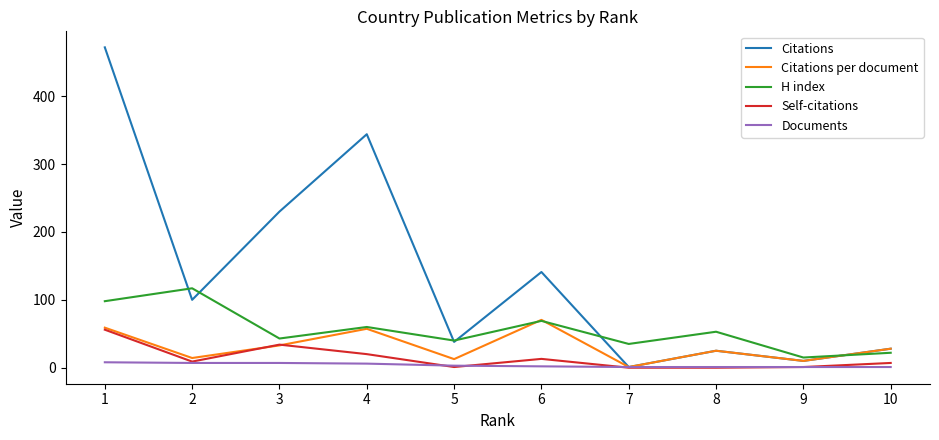

What is the highest value of the H index series?

117.0